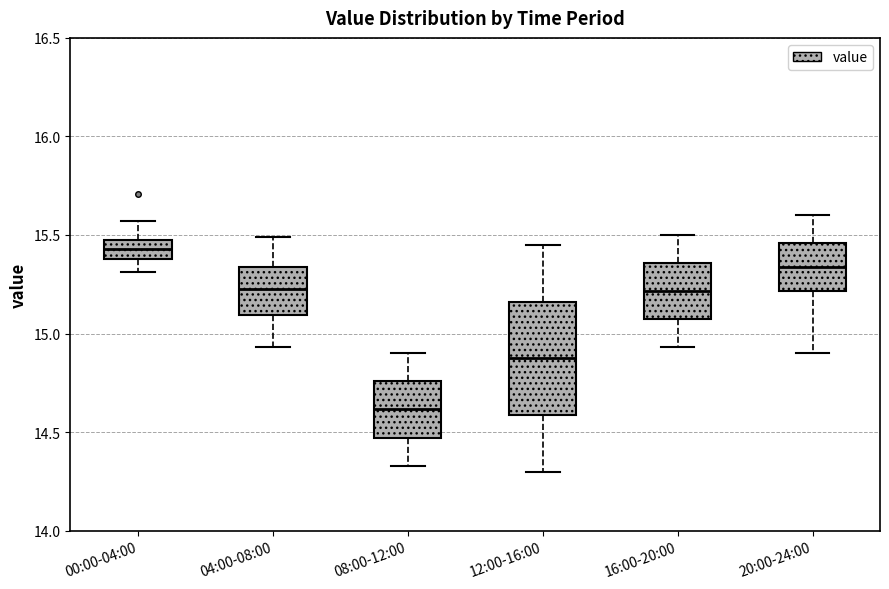

Which box has the lowest median line?

08:00-12:00